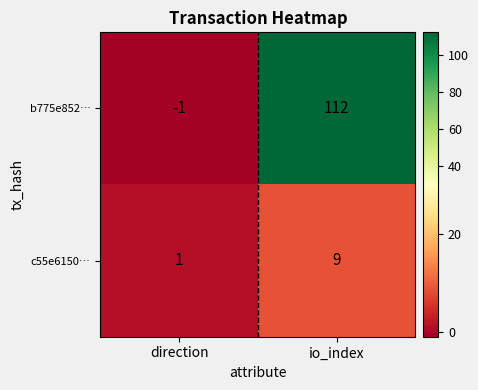

Reading left to right, transcribe all the data shown in this chart.

b775e852…: -1	112
c55e6150…: 1	9